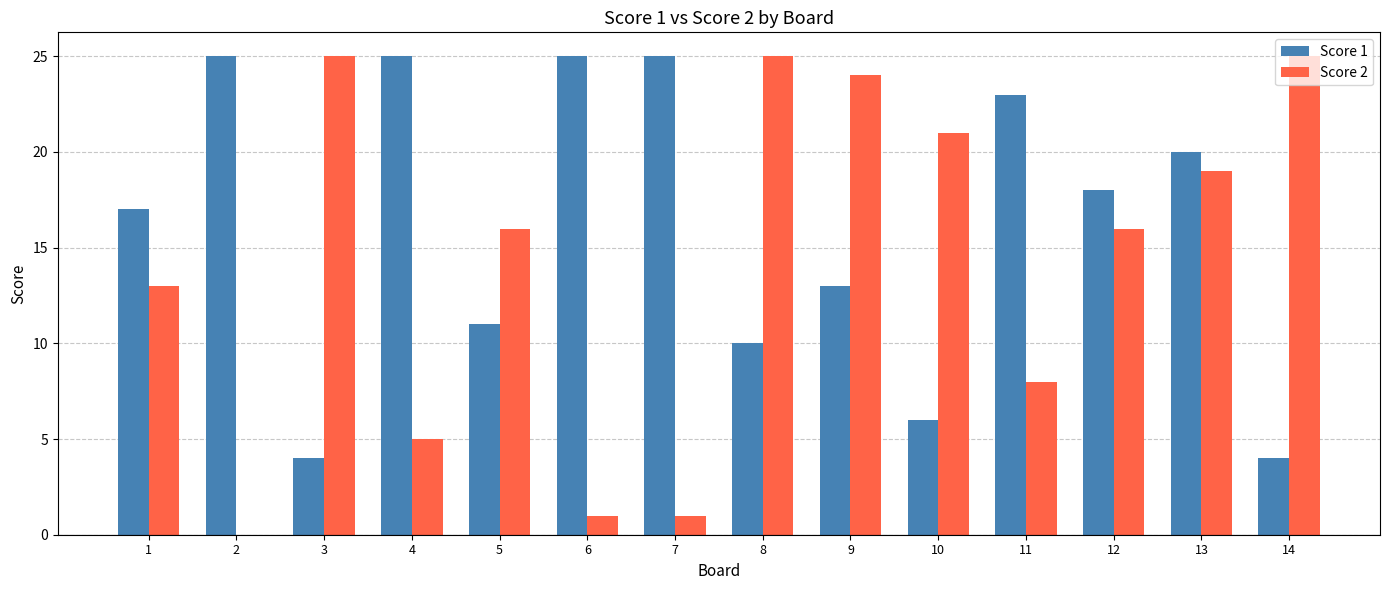

Which series has the widest spread of values?

Score 2